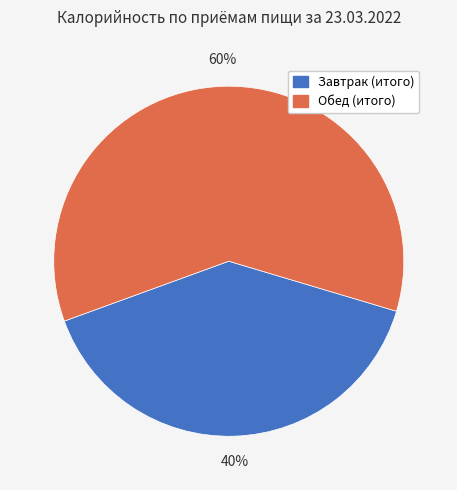

The Завтрак (итого) slice represents 30% of the pie. True or false?

False